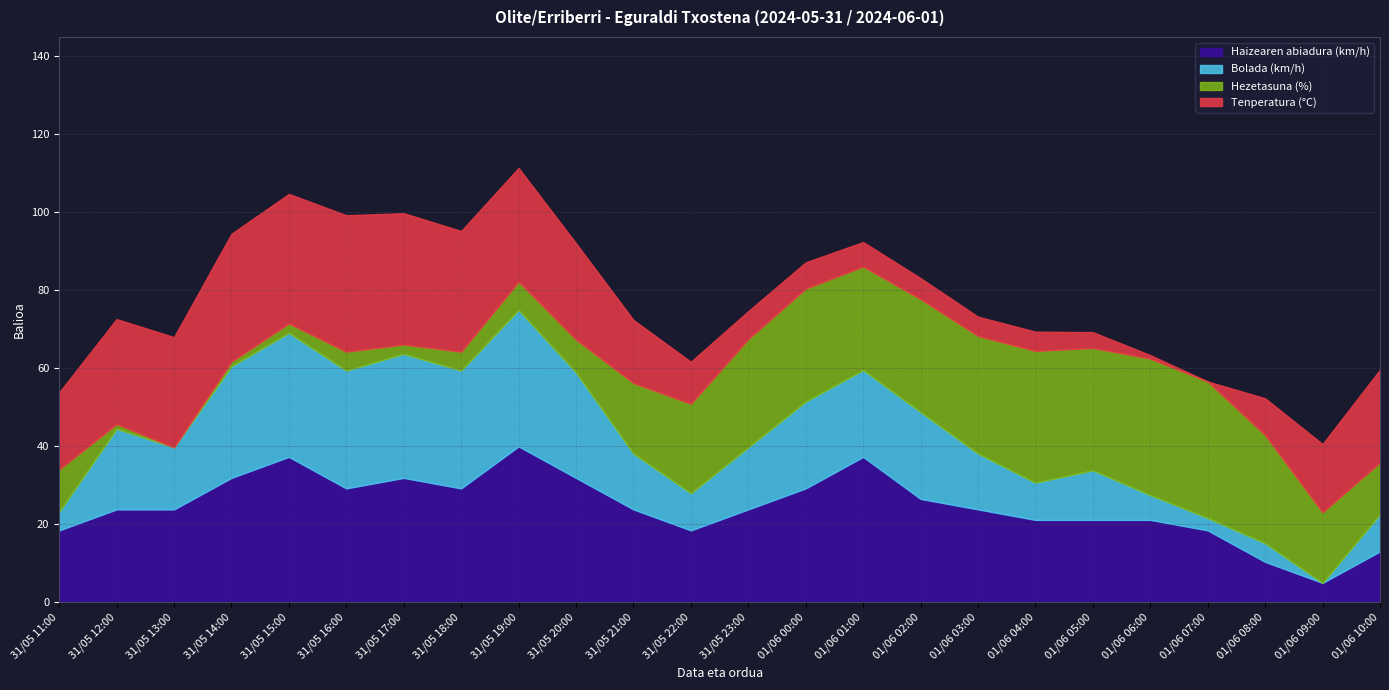

How many intersections are there between Tenperatura (°C) and Haizearen abiadura (km/h)?

2